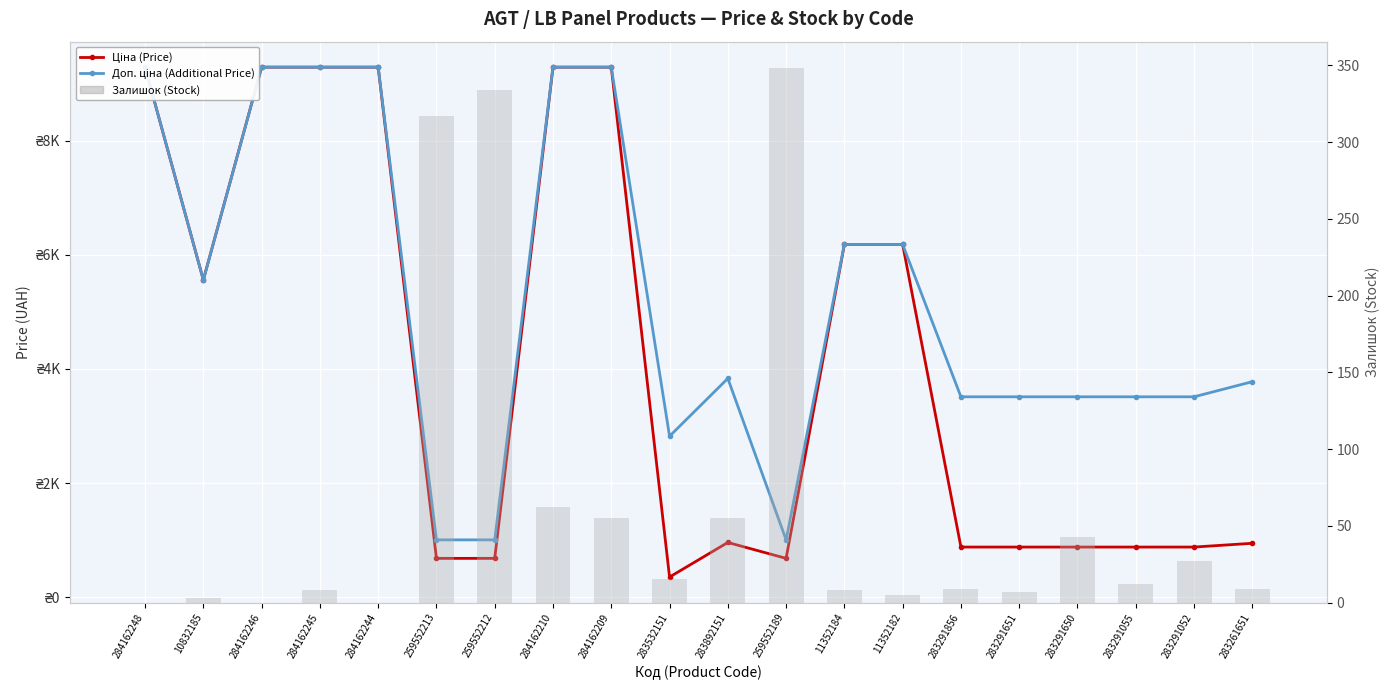

What is the value of the Доп. ціна (Additional Price) bar at the 12th from the left?

1004.1